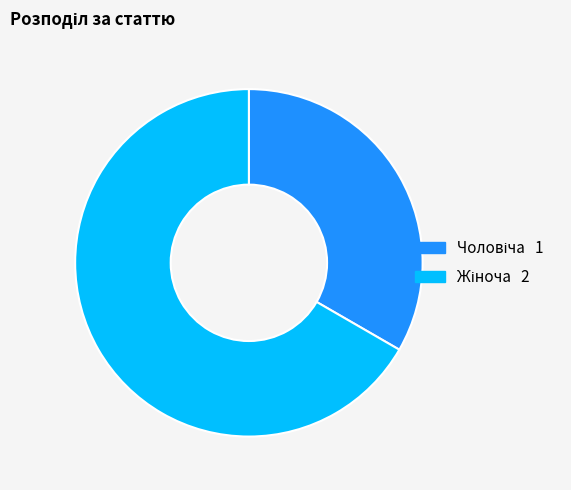

Is there any slice that represents more than half of the pie?

Yes